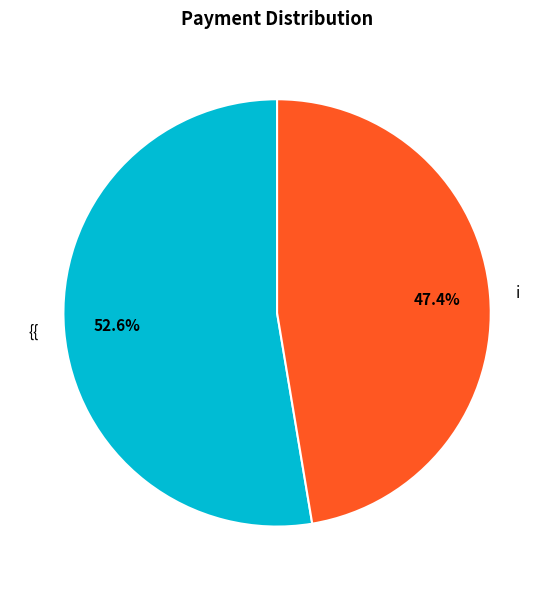

How much of the chart is everything except i?

52.6%